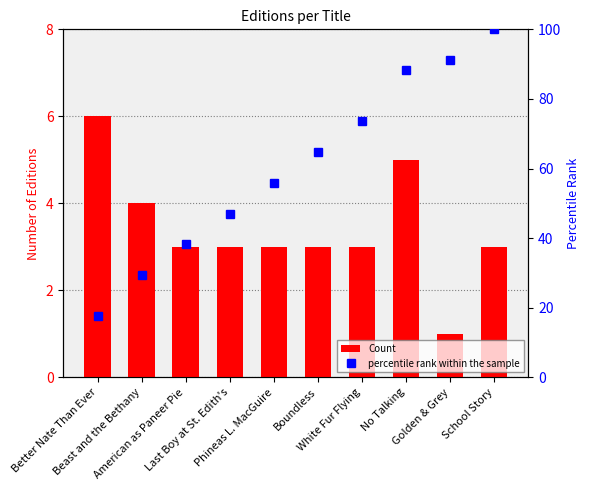

At how many categories does at least one series exceed 79?

3